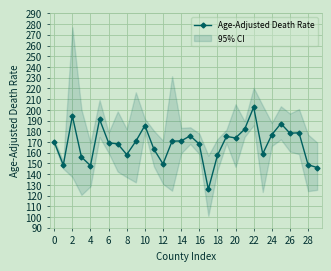

Where does the data first go above 170?

2